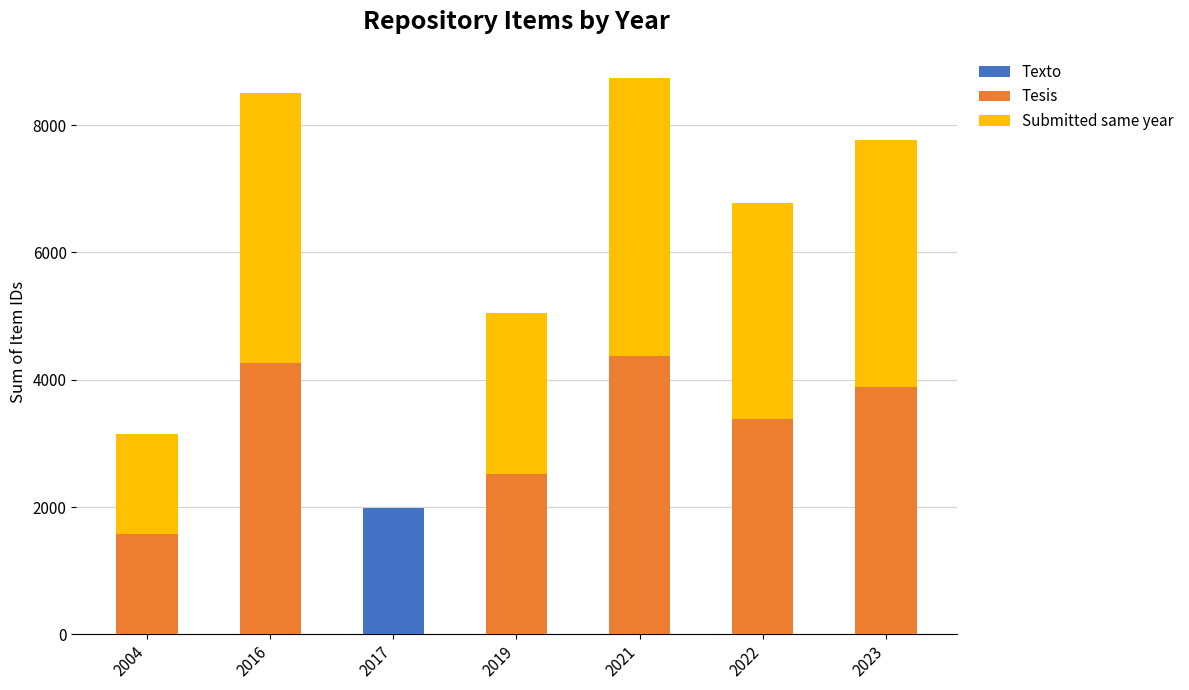

At which label does Texto reach its peak?

2017